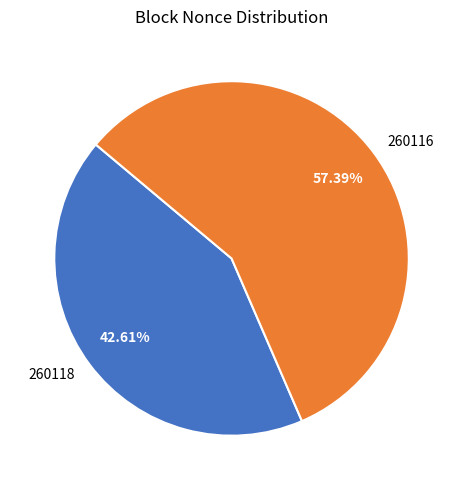

To the nearest percent, what portion does 260116 represent?

57%